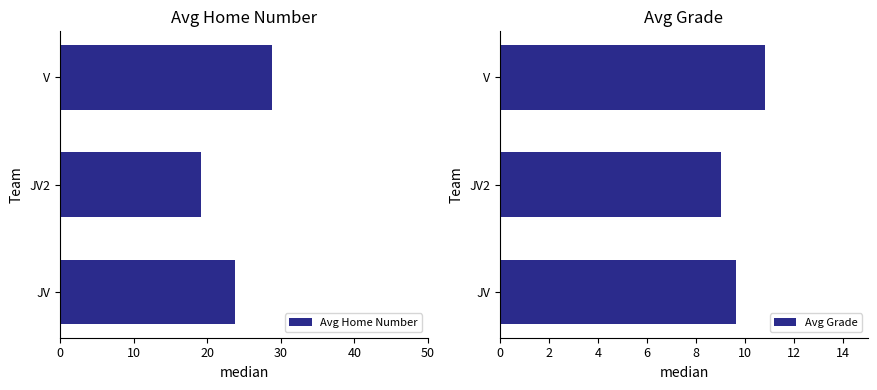

The value of Avg Grade at V is 10.8. True or false?

True